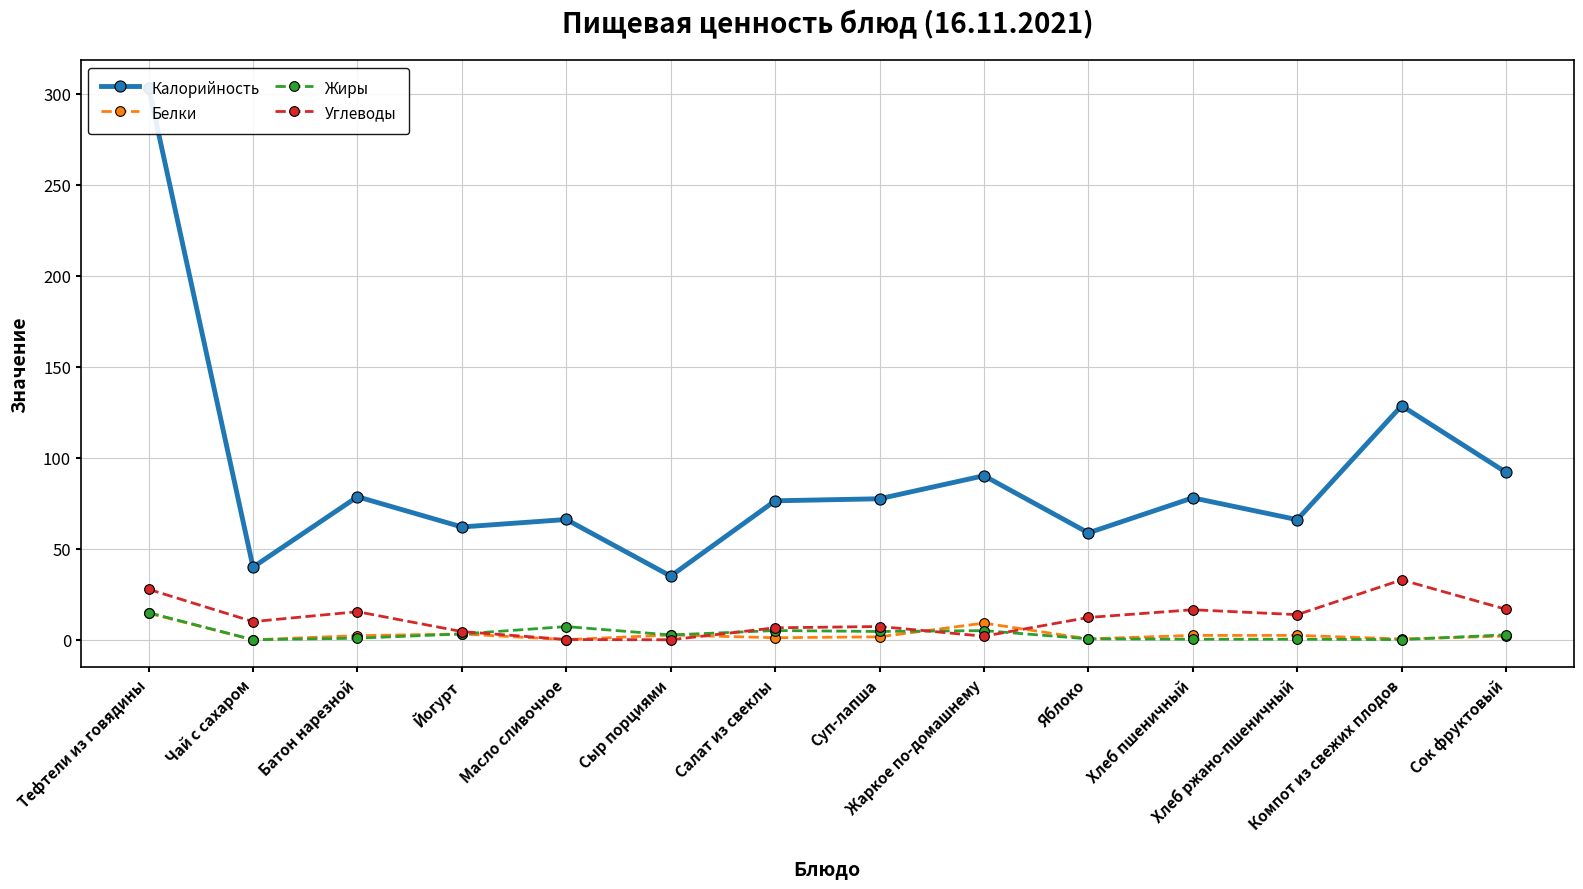

Between Компот из свежих плодов and Сок фруктовый, which series saw the biggest shift?

Калорийность